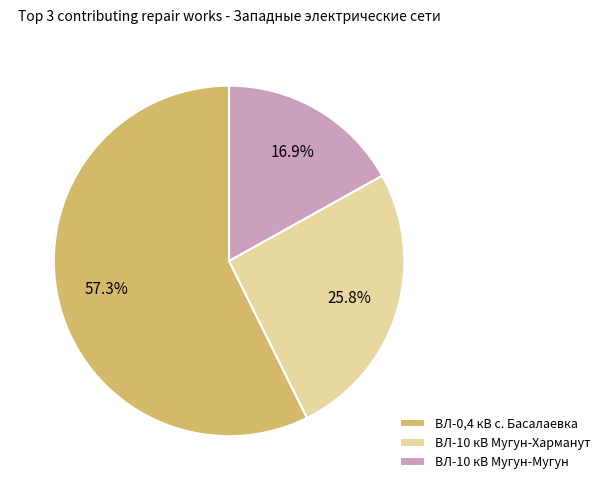

Which category has the smallest portion of the pie?

ВЛ-10 кВ Мугун-Мугун